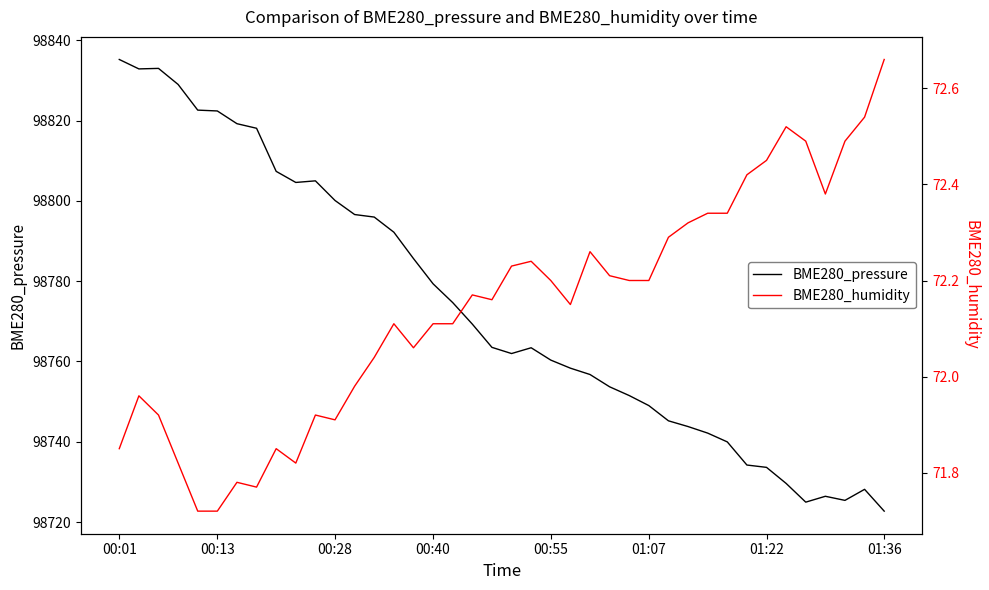

Is it true that BME280_pressure equals 147143.4 at 00:01?

False